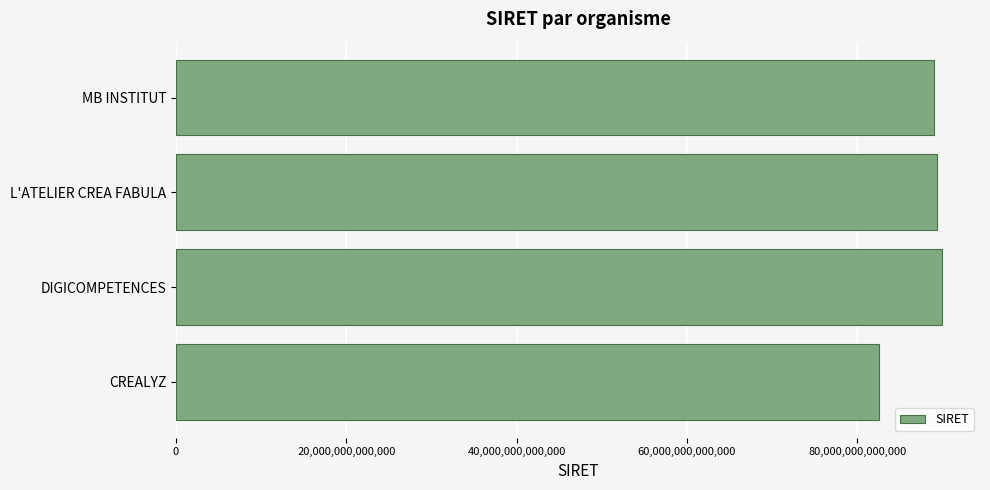

How many bars are there in total?

4